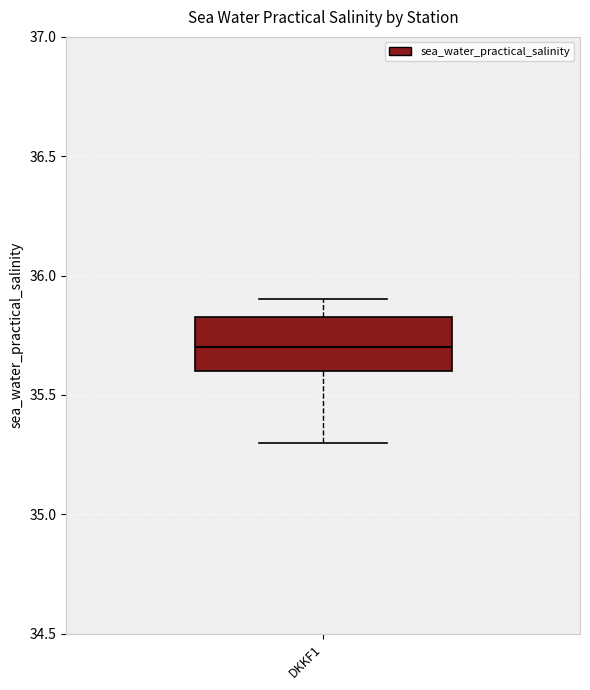

Read this box plot against the y-axis: the position of the median line, the range covered by the box, and the ends of both whiskers. The values are not printed on the chart, so give them approximately, as read against the axis.

median 35.70, box 35.60 to 35.85, whiskers 35.30 to 35.90